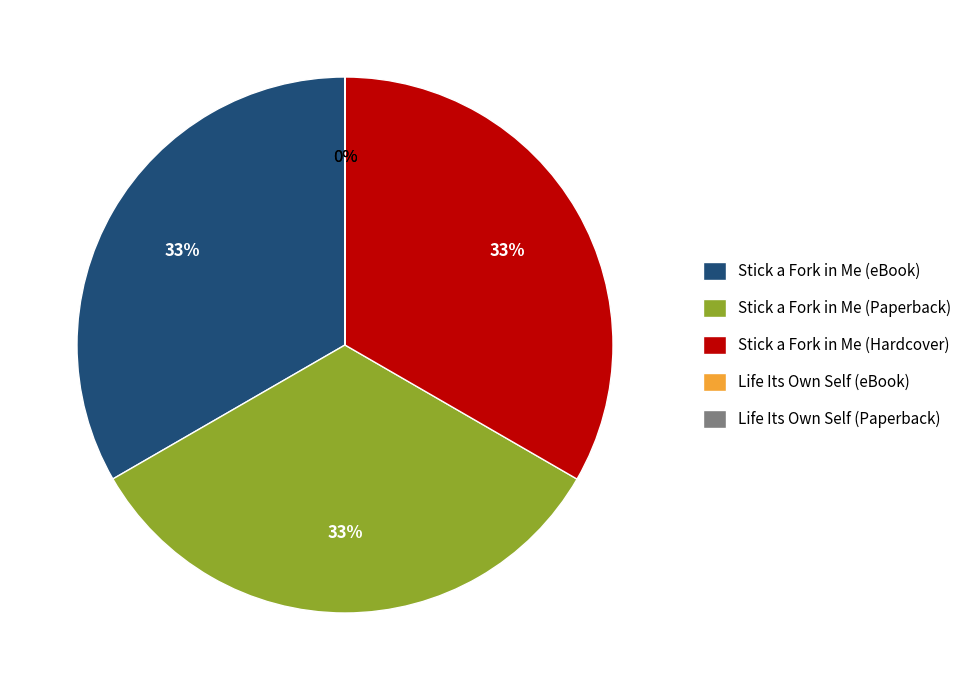

Does Stick a Fork in Me (Paperback) represent more than half of the total?

No